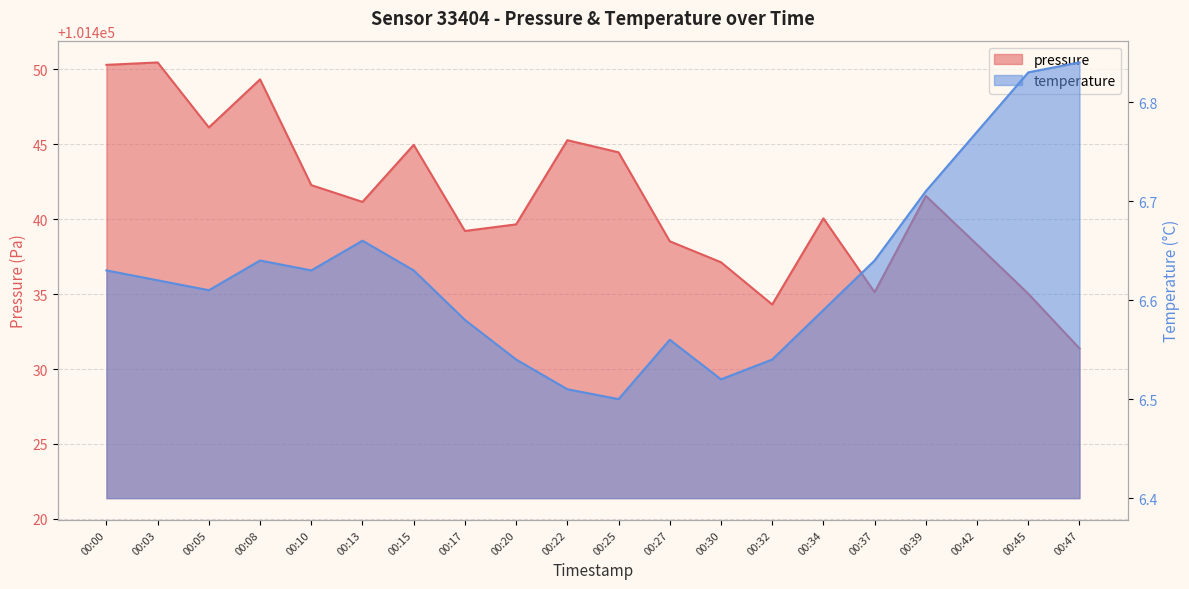

True or false: temperature has more than 0 points higher than both neighbors.

True